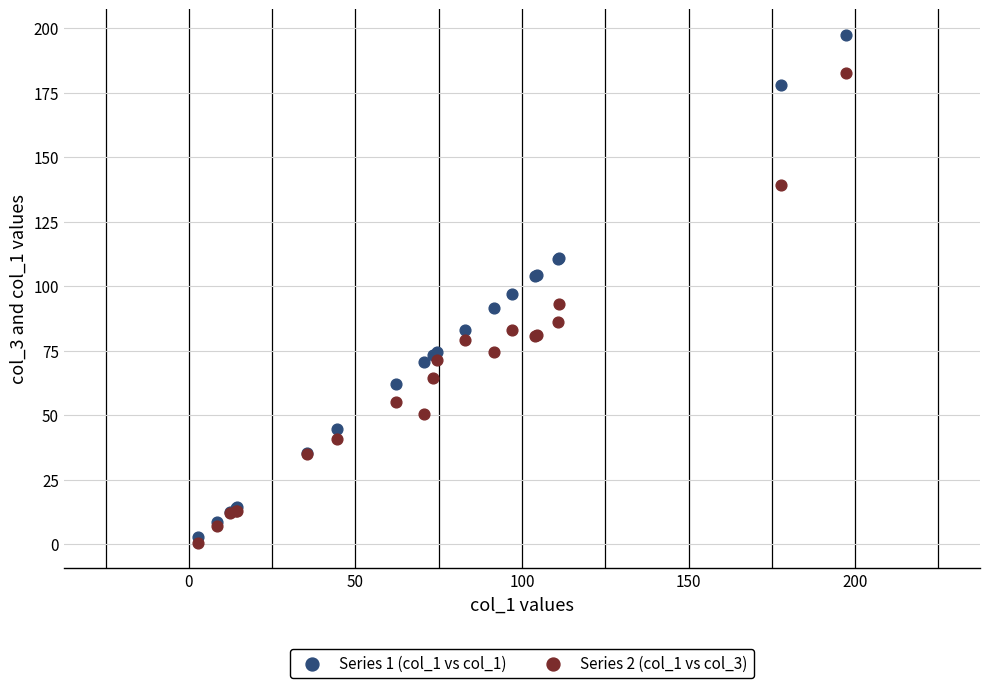

Which series has the widest spread of Y values?

Series 1 (col_1 vs col_1)